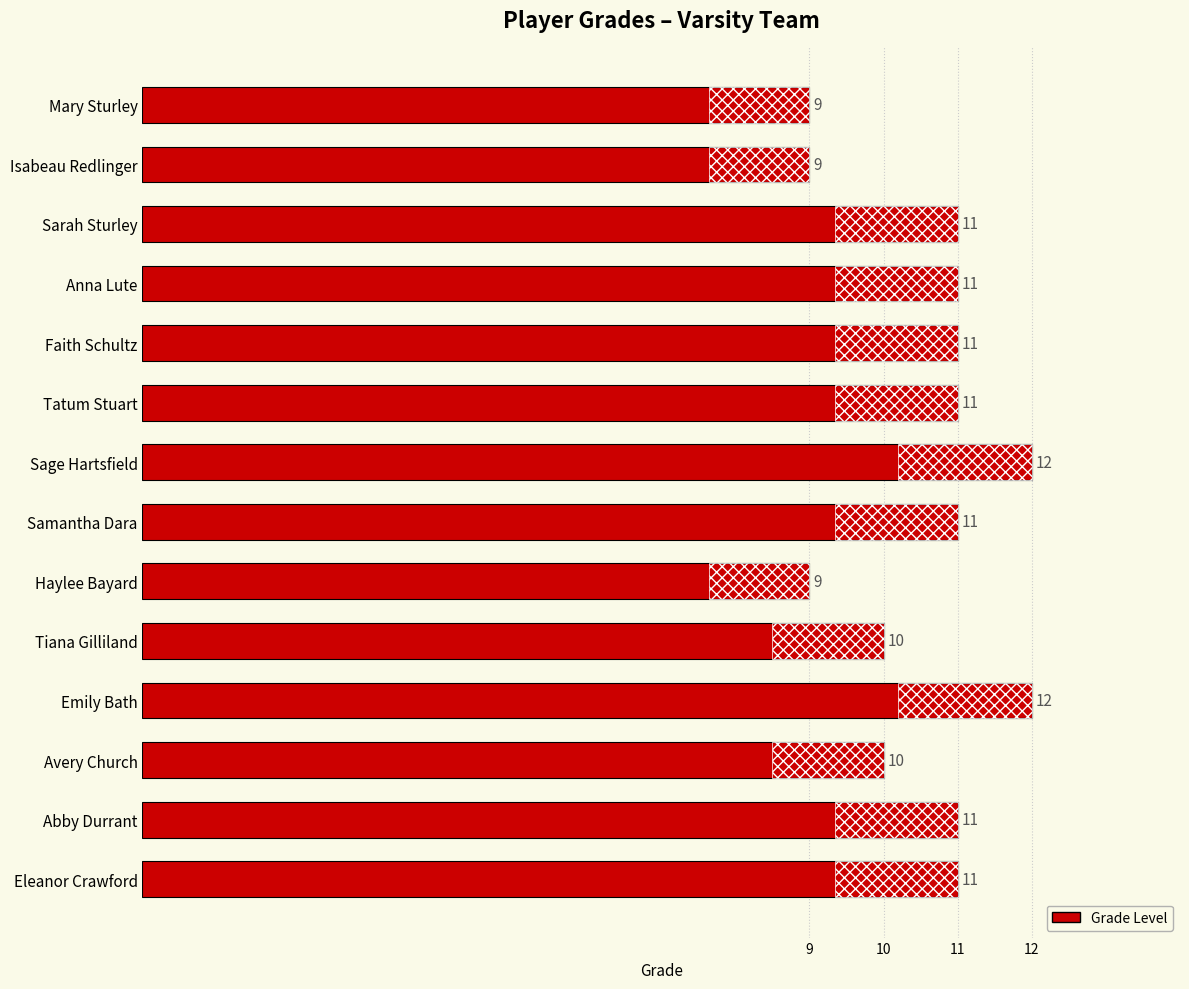

What is the greatest value displayed?

12